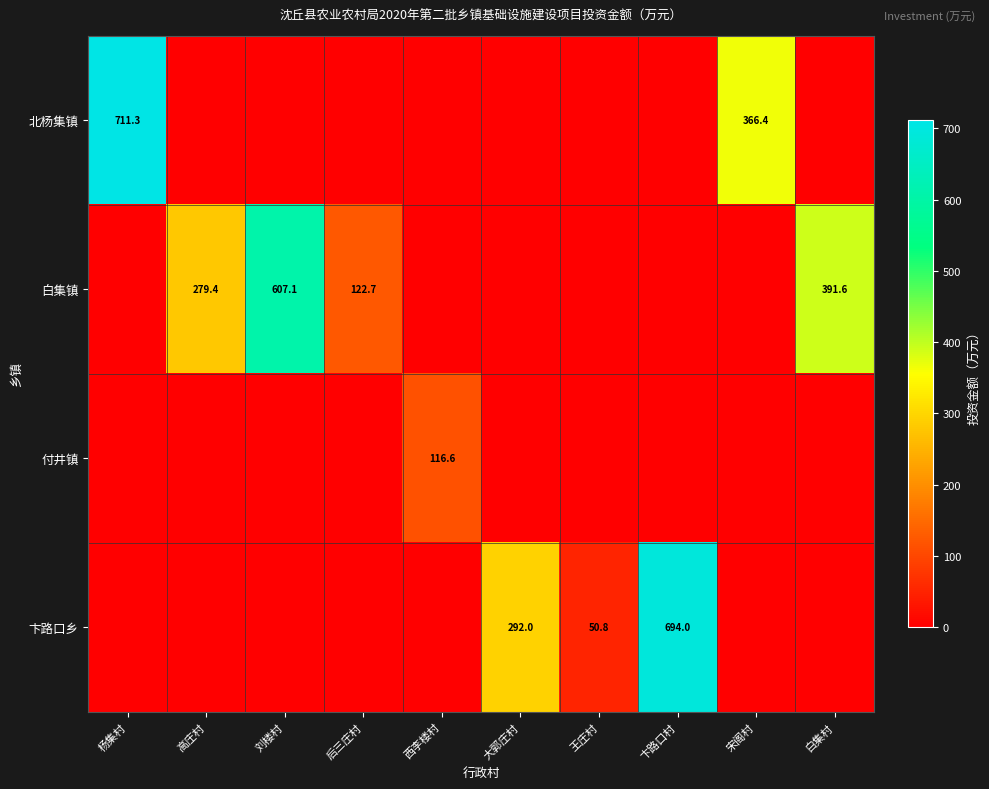

Is it true that 白集镇 equals 122.7 at 后三庄村?

True